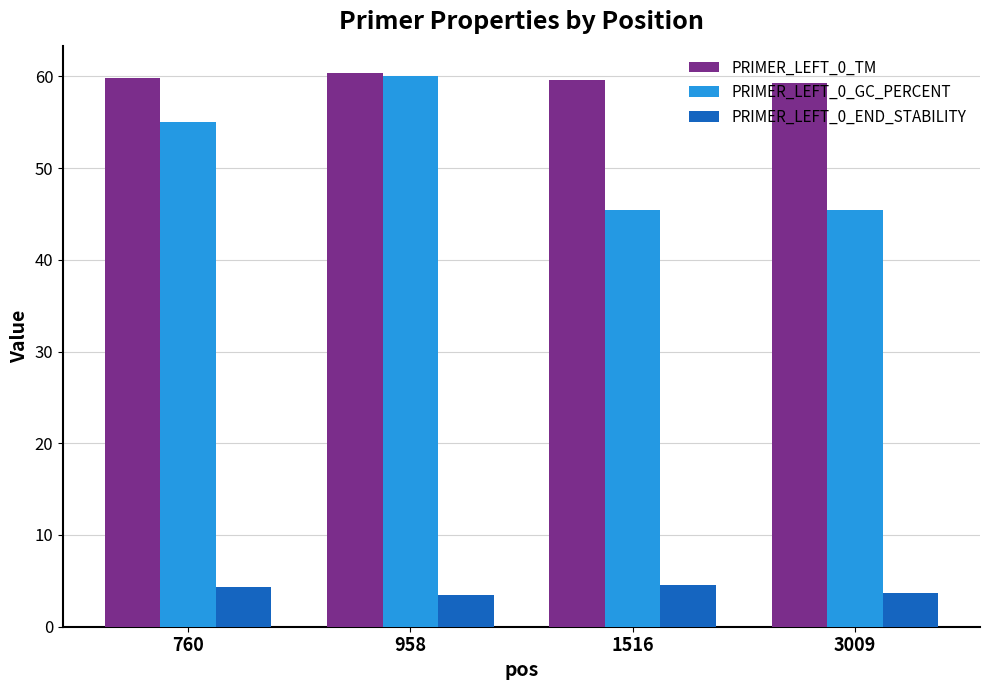

Count the number of categories in the chart.

4